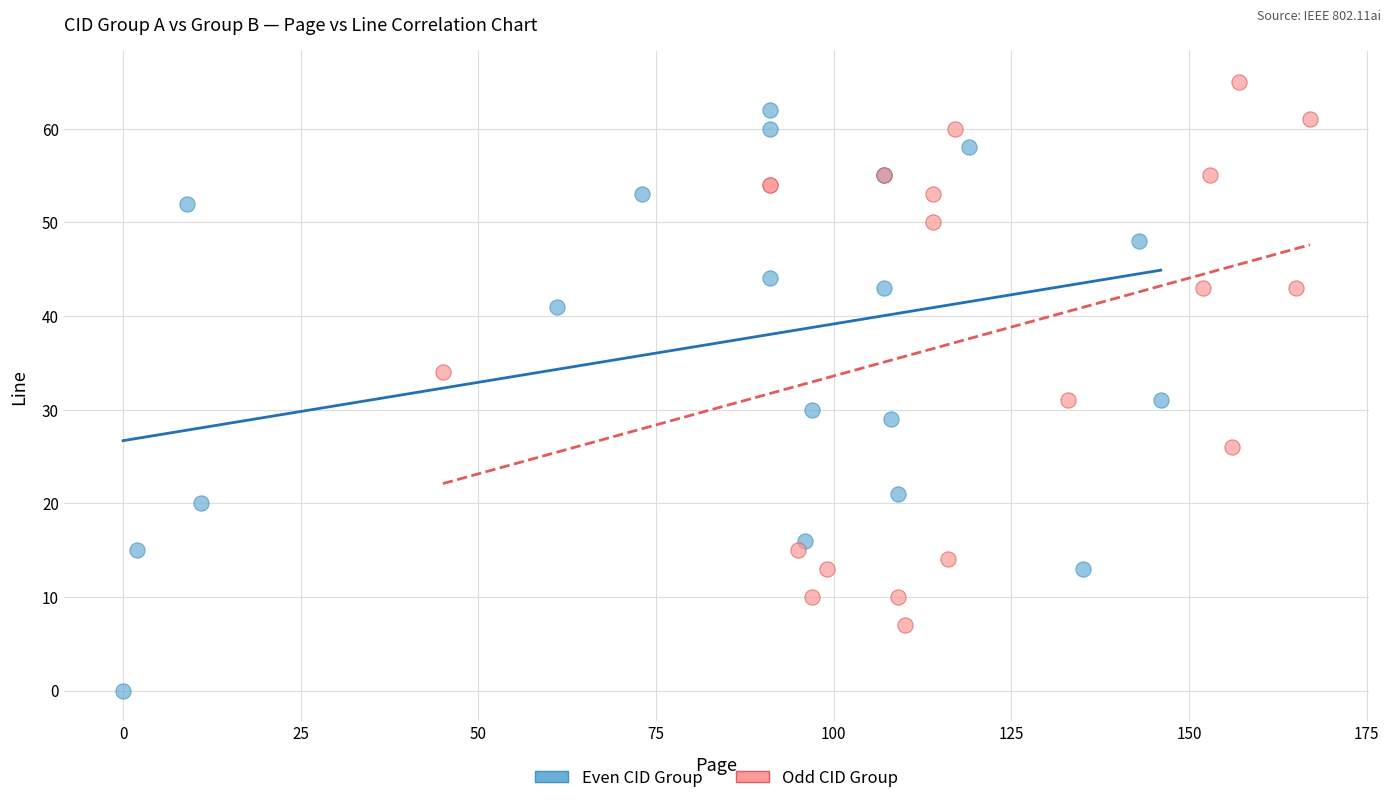

Which series reaches the minimum Y coordinate?

Even CID Group